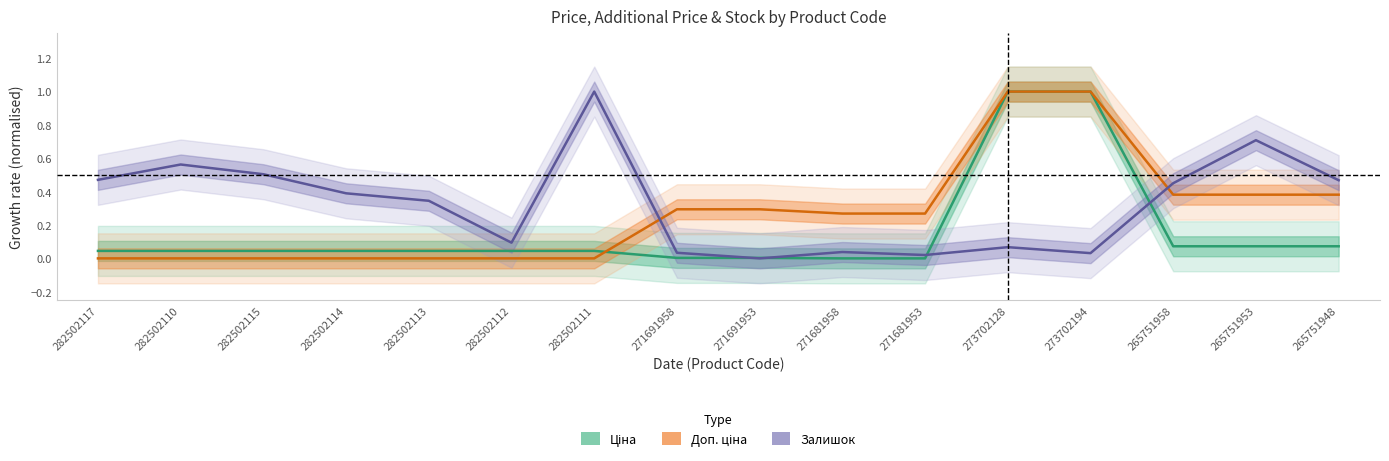

At how many categories does at least one series exceed 0?

16